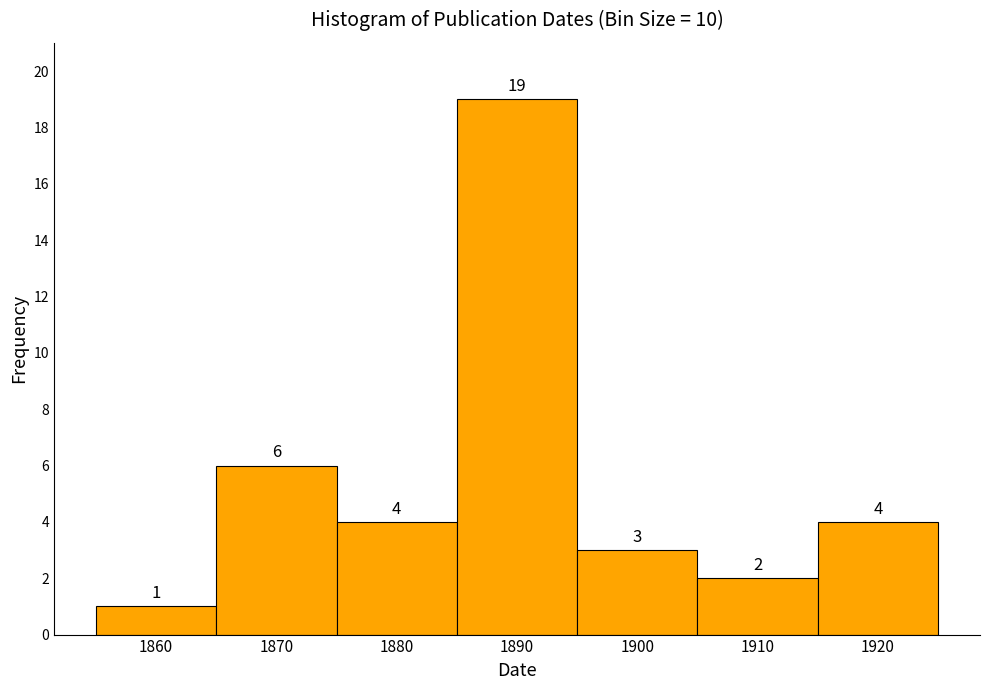

Reading left to right, transcribe all the data shown in this chart.

1	6	4	19	3	2	4